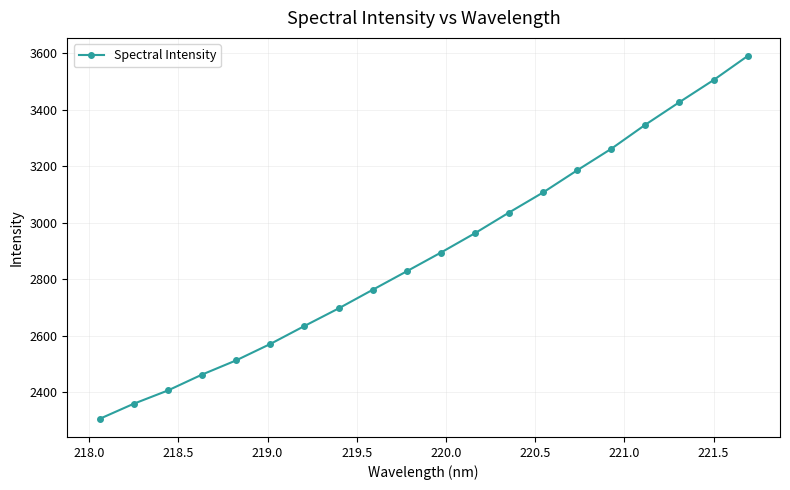

What is the value of the 16th point from the left?

3261.5